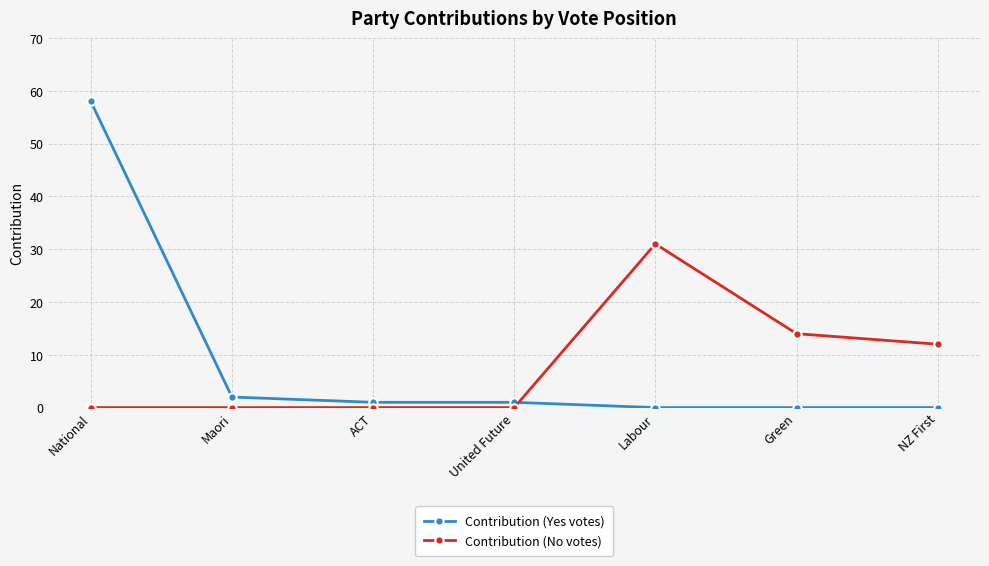

True or false: Contribution (No votes) has more than 0 points higher than both neighbors.

True